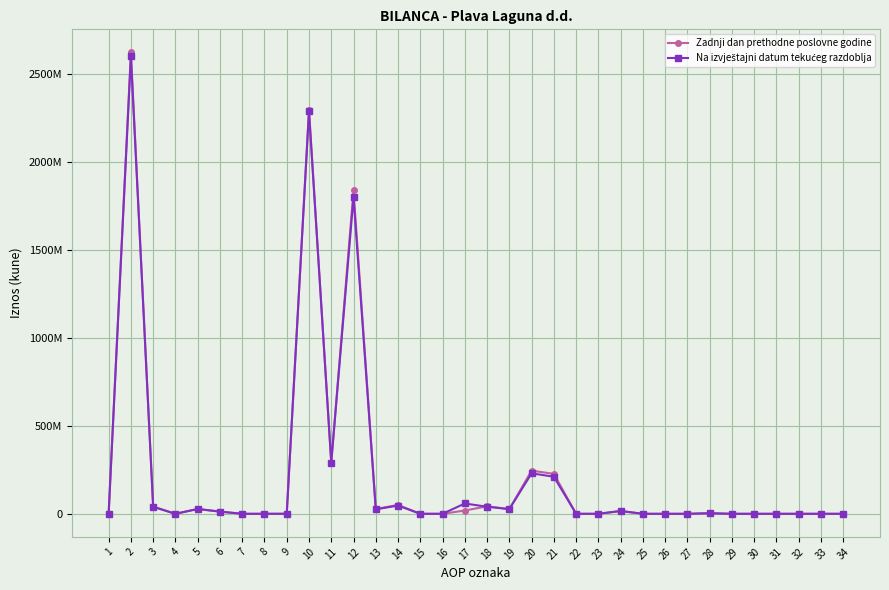

How many categories are shown in the chart?

34